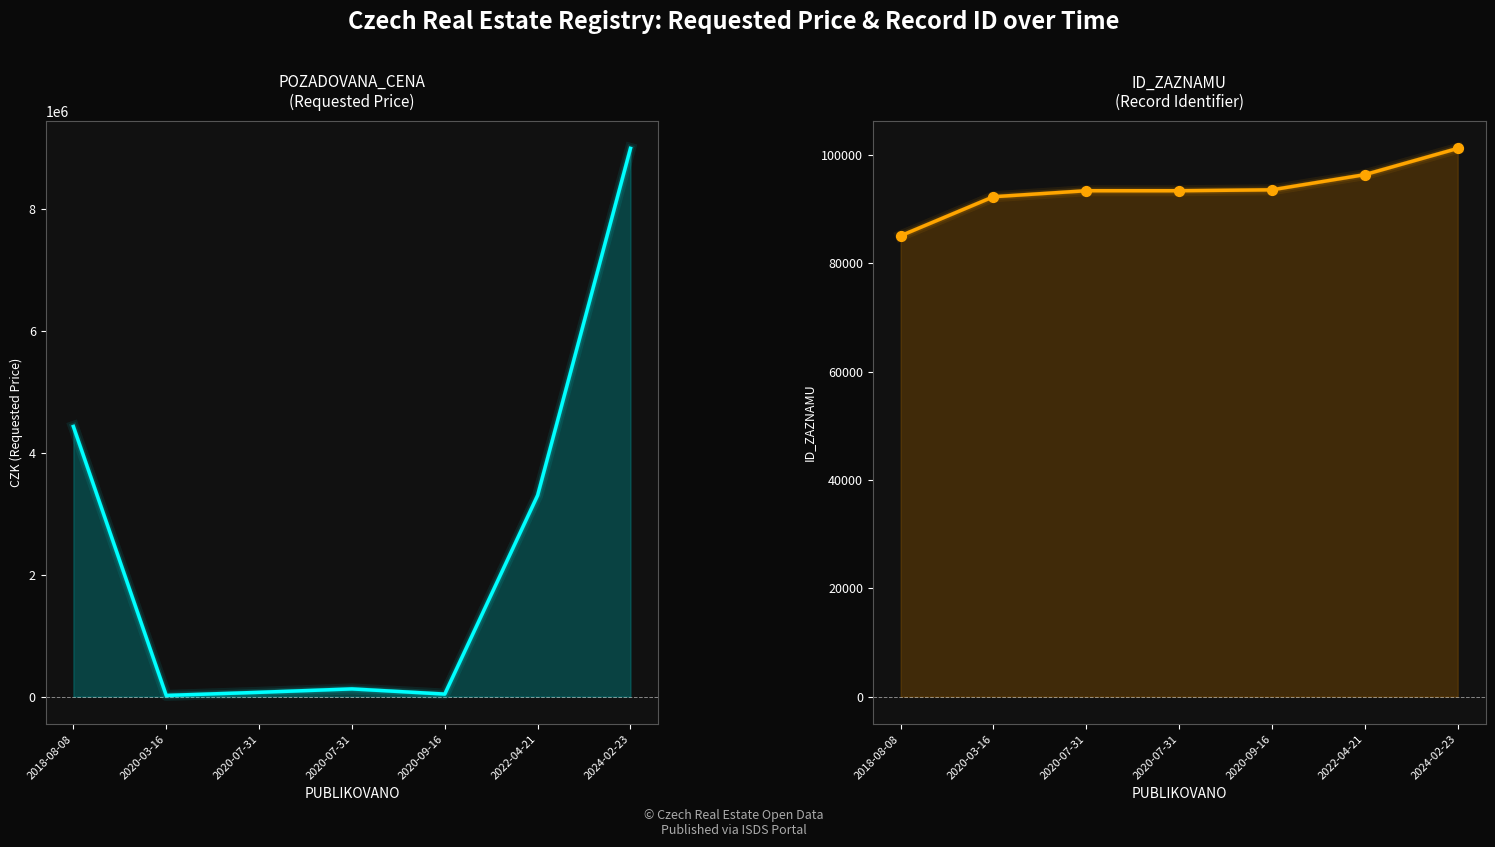

Which series contains the lowest Y value?

POZADOVANA_CENA